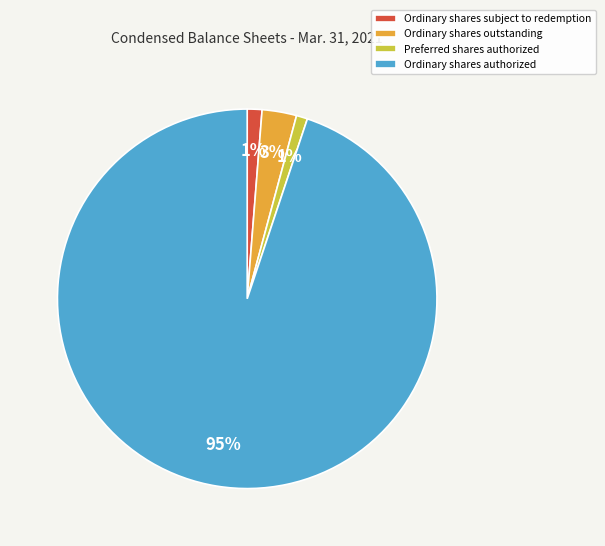

Do Preferred shares authorized and Ordinary shares outstanding together represent more than half of the pie?

No